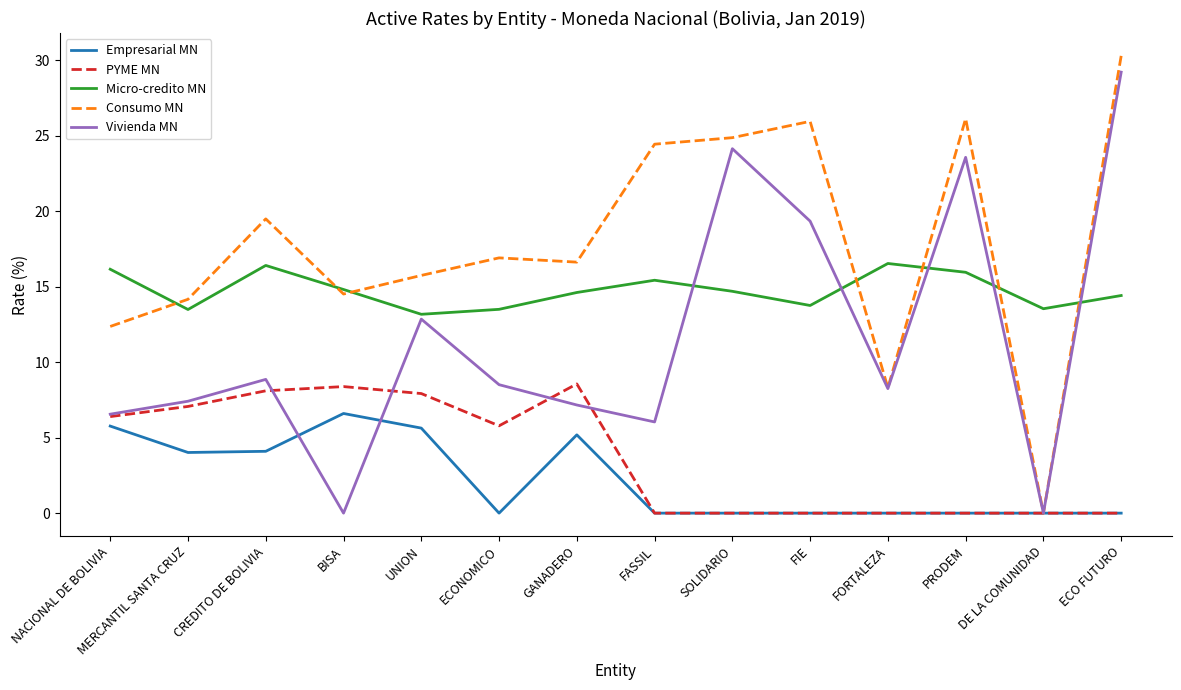

True or false: Empresarial MN has a value of -2.9 at DE LA COMUNIDAD.

False